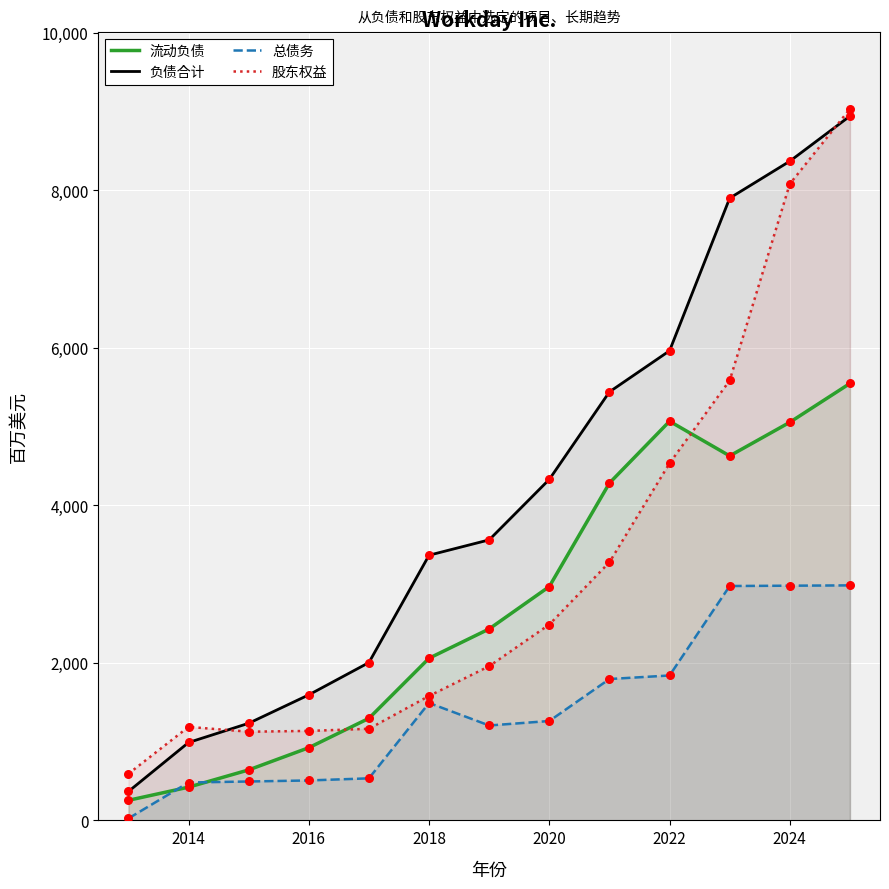

At how many categories does at least one series exceed 8611?

1